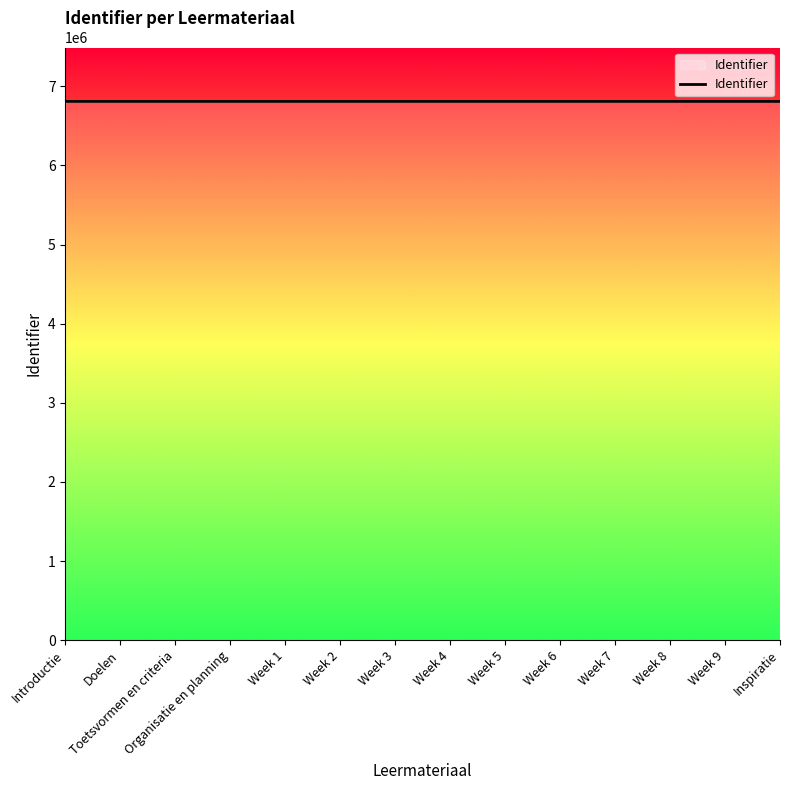

What is the ratio of the value at Toetsvormen en criteria to the value at Week 8?

1.0